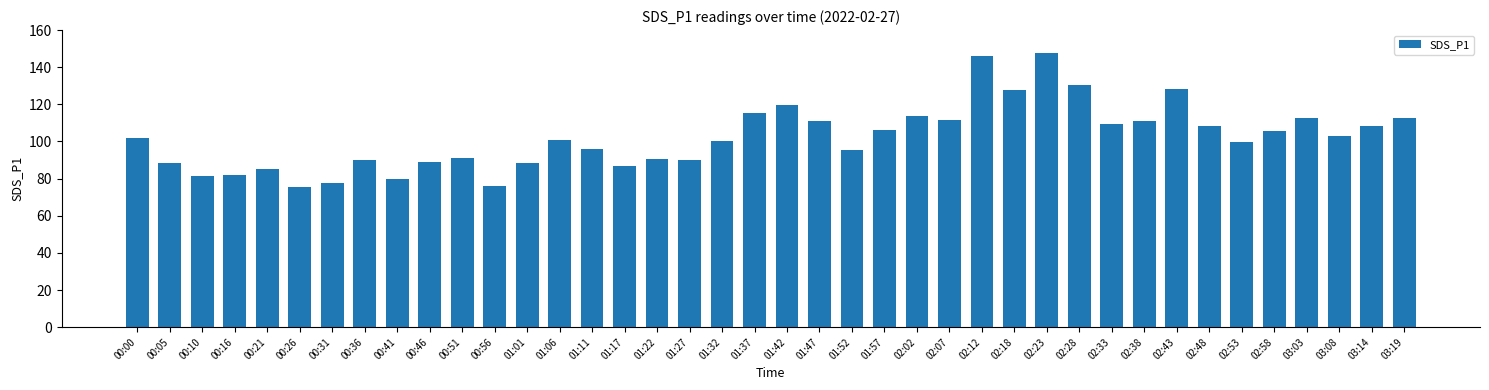

How many bars are there in total?

40